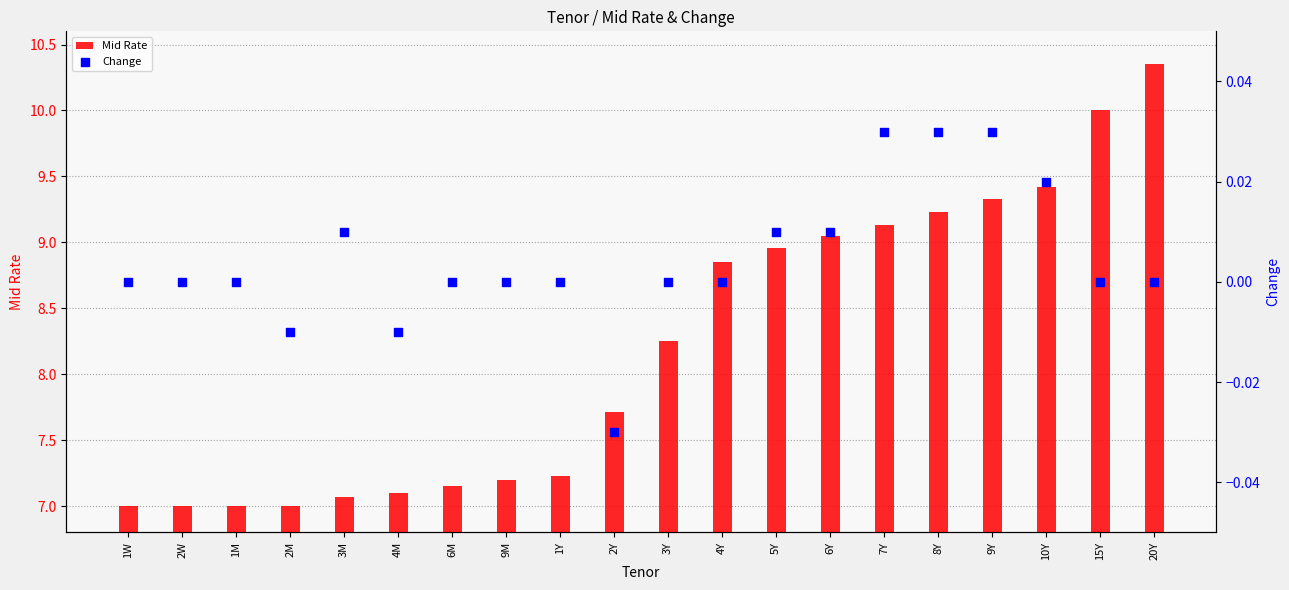

What is the total value across all series at 4Y?

8.8